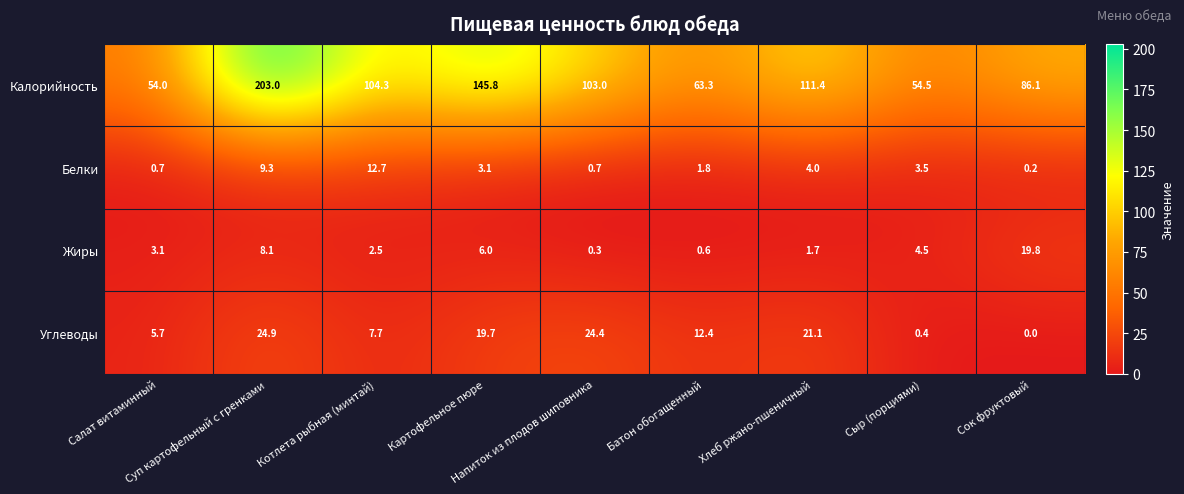

What is the difference between the maximum and minimum values in the Жиры series?

19.5